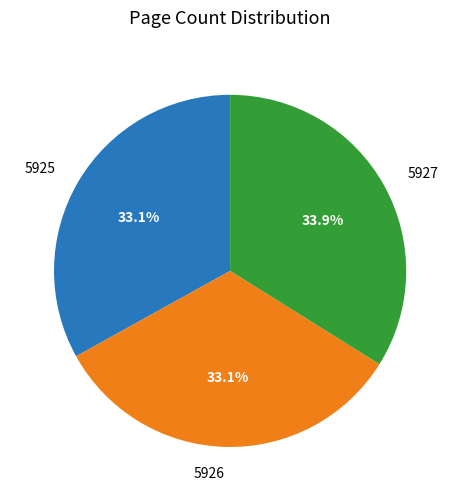

Count the number of slices in the pie.

3